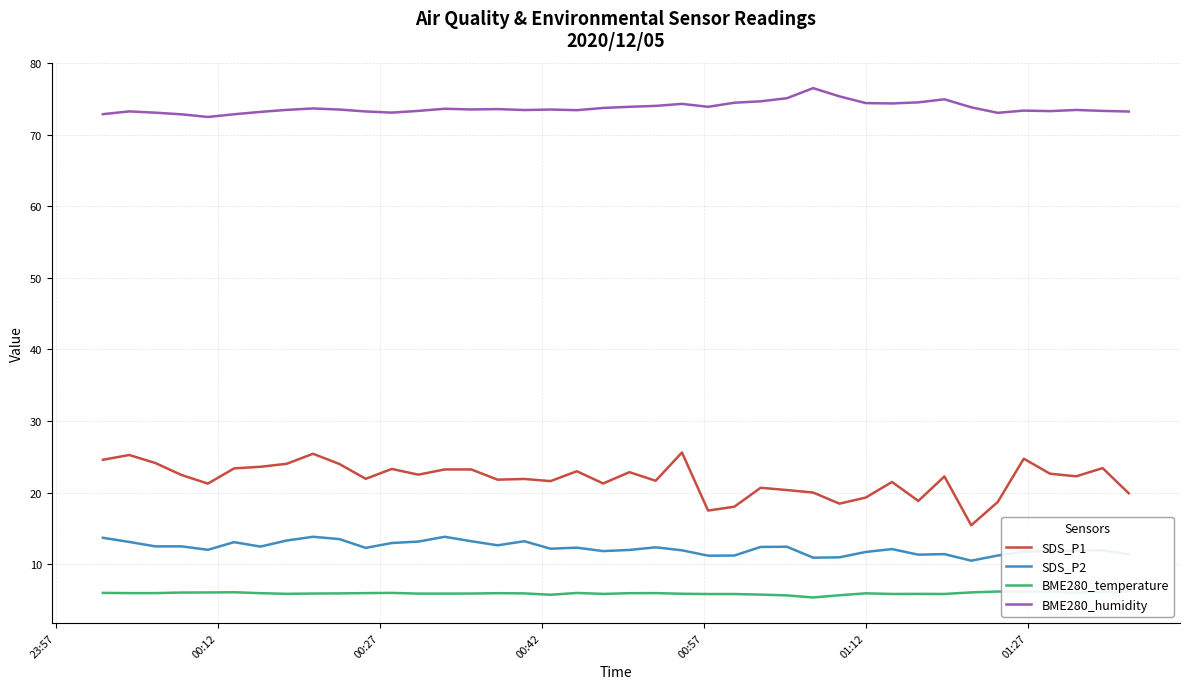

What are all the series names shown in the legend?

SDS_P1, SDS_P2, BME280_temperature, BME280_humidity